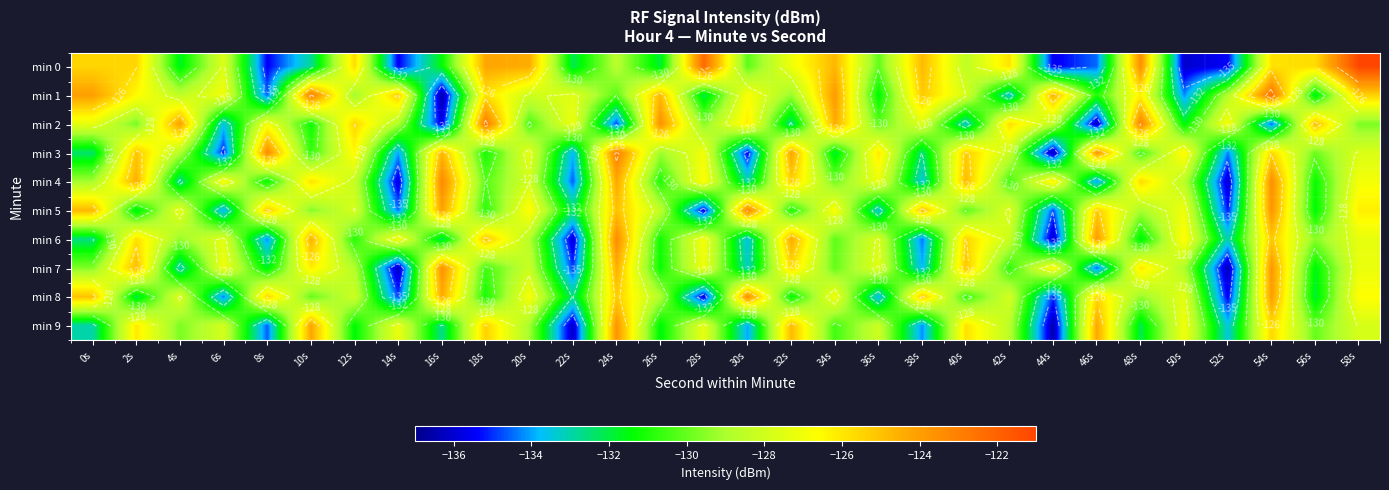

How many data points in min 9 are above -128?

13